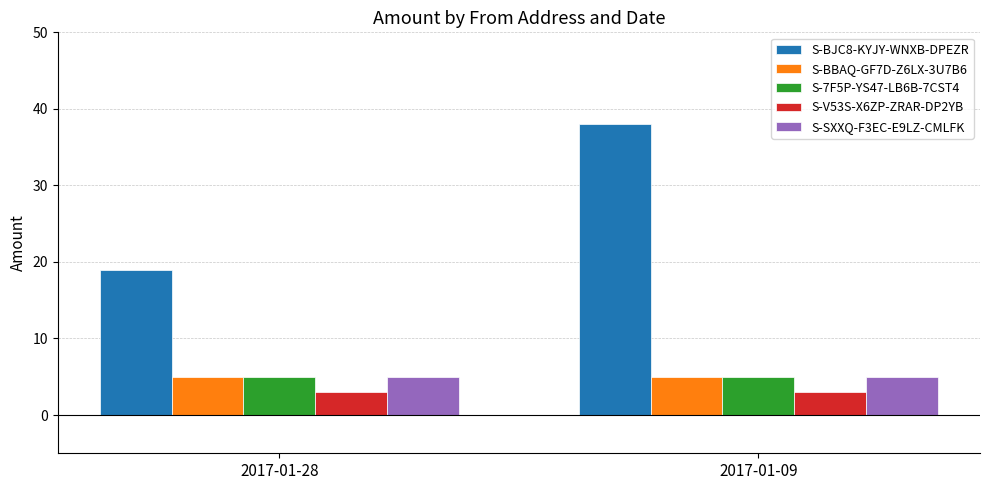

Rank the categories by S-BJC8-KYJY-WNXB-DPEZR value from highest to lowest.

2017-01-09, 2017-01-28